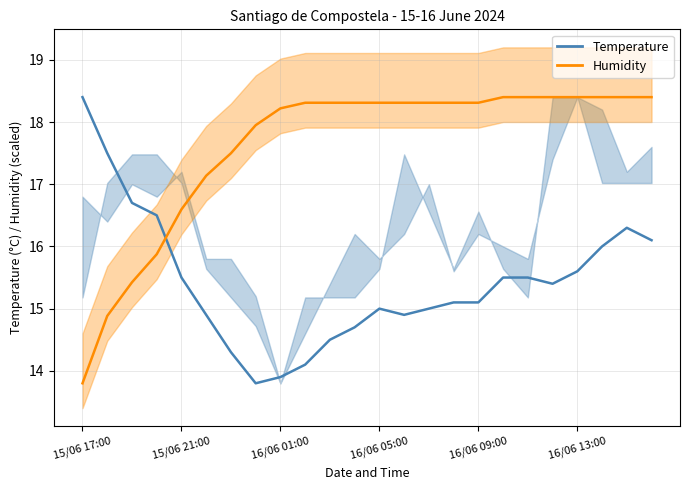

What is the sum of the Temperature values at 15/06 18:00 and 16/06 11:00?

33.0